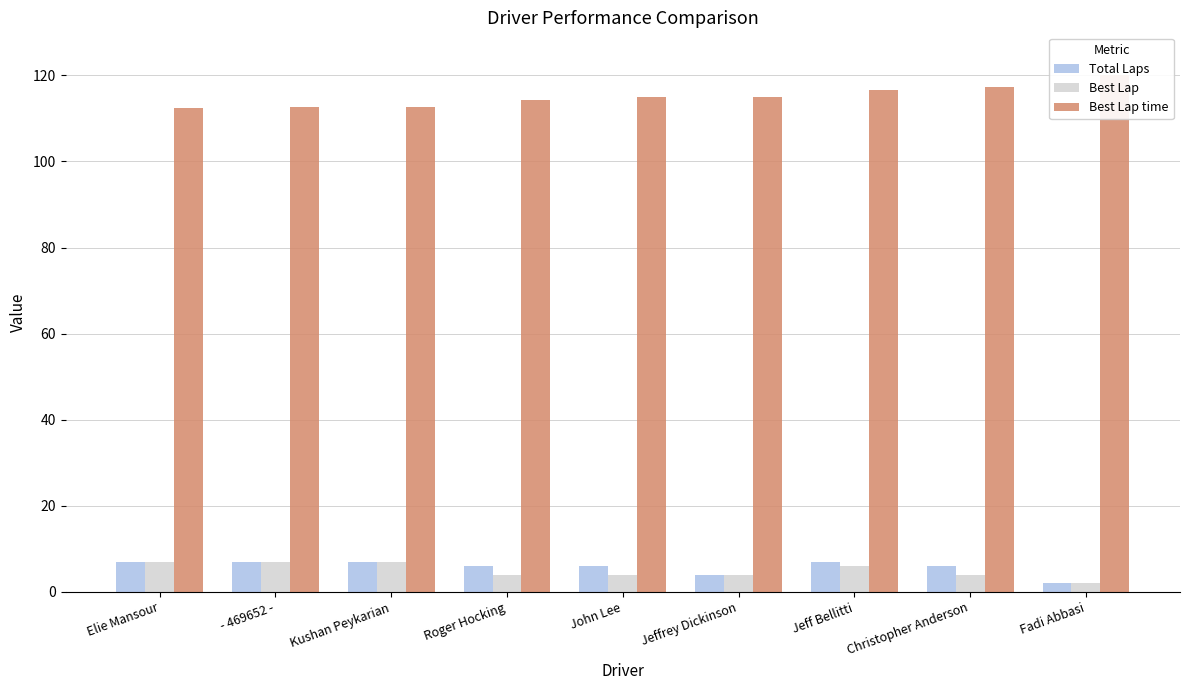

Between Roger Hocking and Fadi Abbasi, which is larger?

Roger Hocking